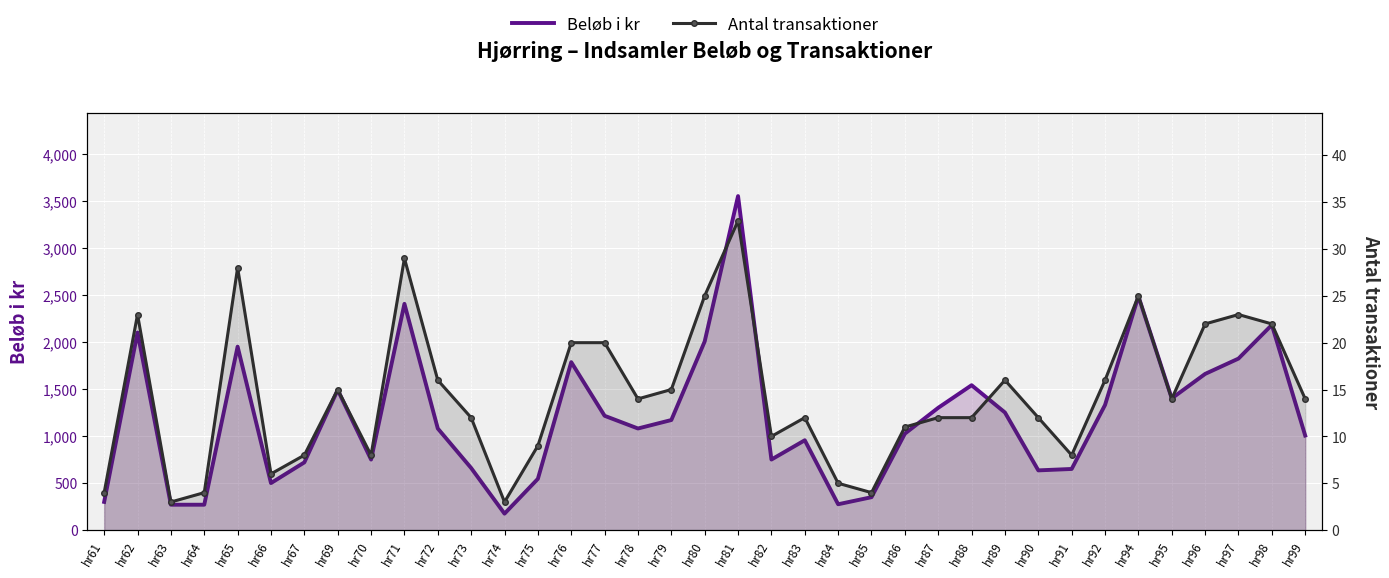

The Antal transaktioner series shows 28 at hr65. True or false?

True